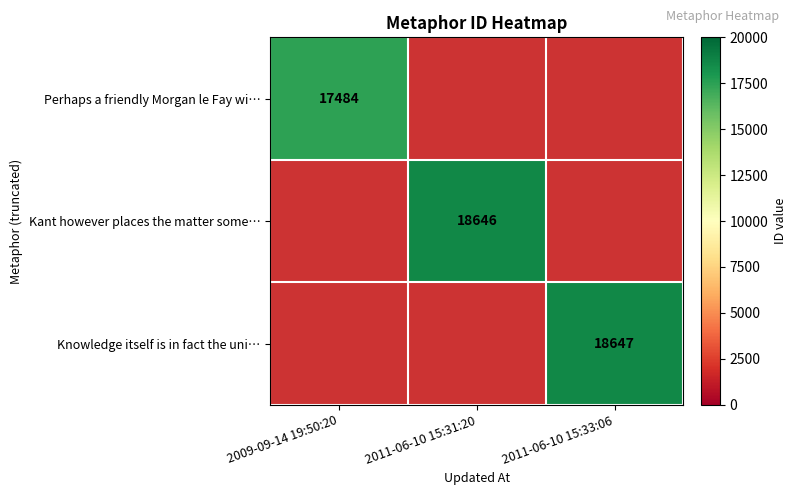

The Perhaps a friendly Morgan le Fay wi… series shows 17484 at 2009-09-14 19:50:20. True or false?

True